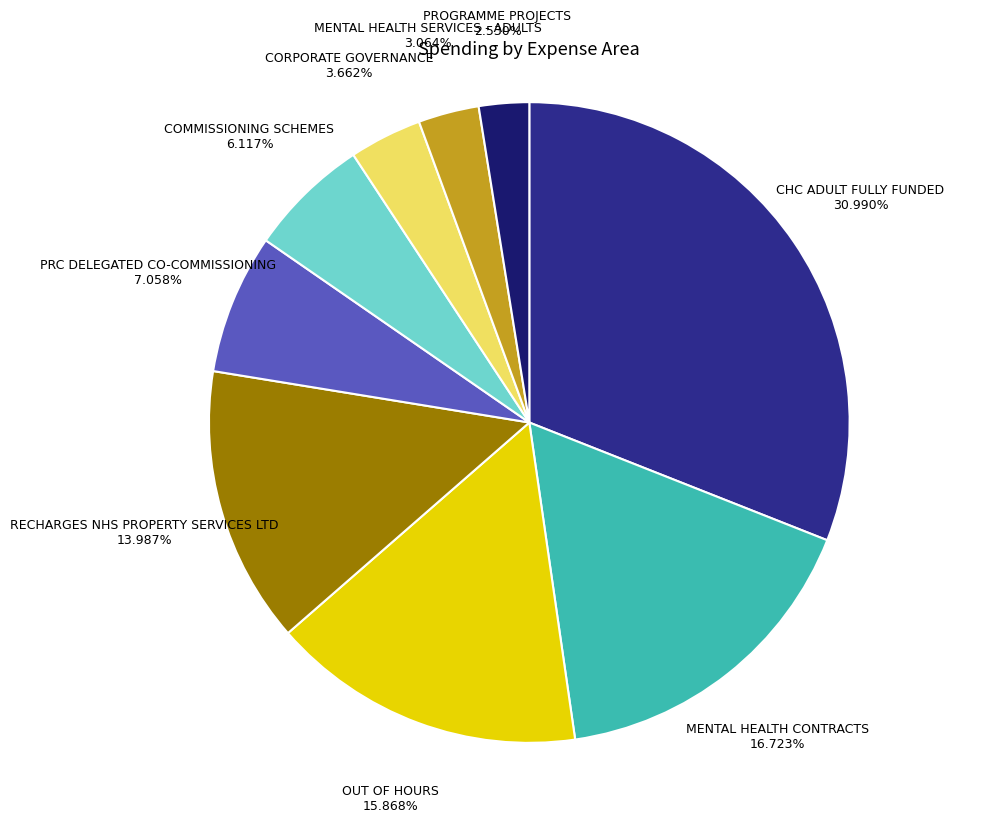

How many segments does this pie chart have?

9